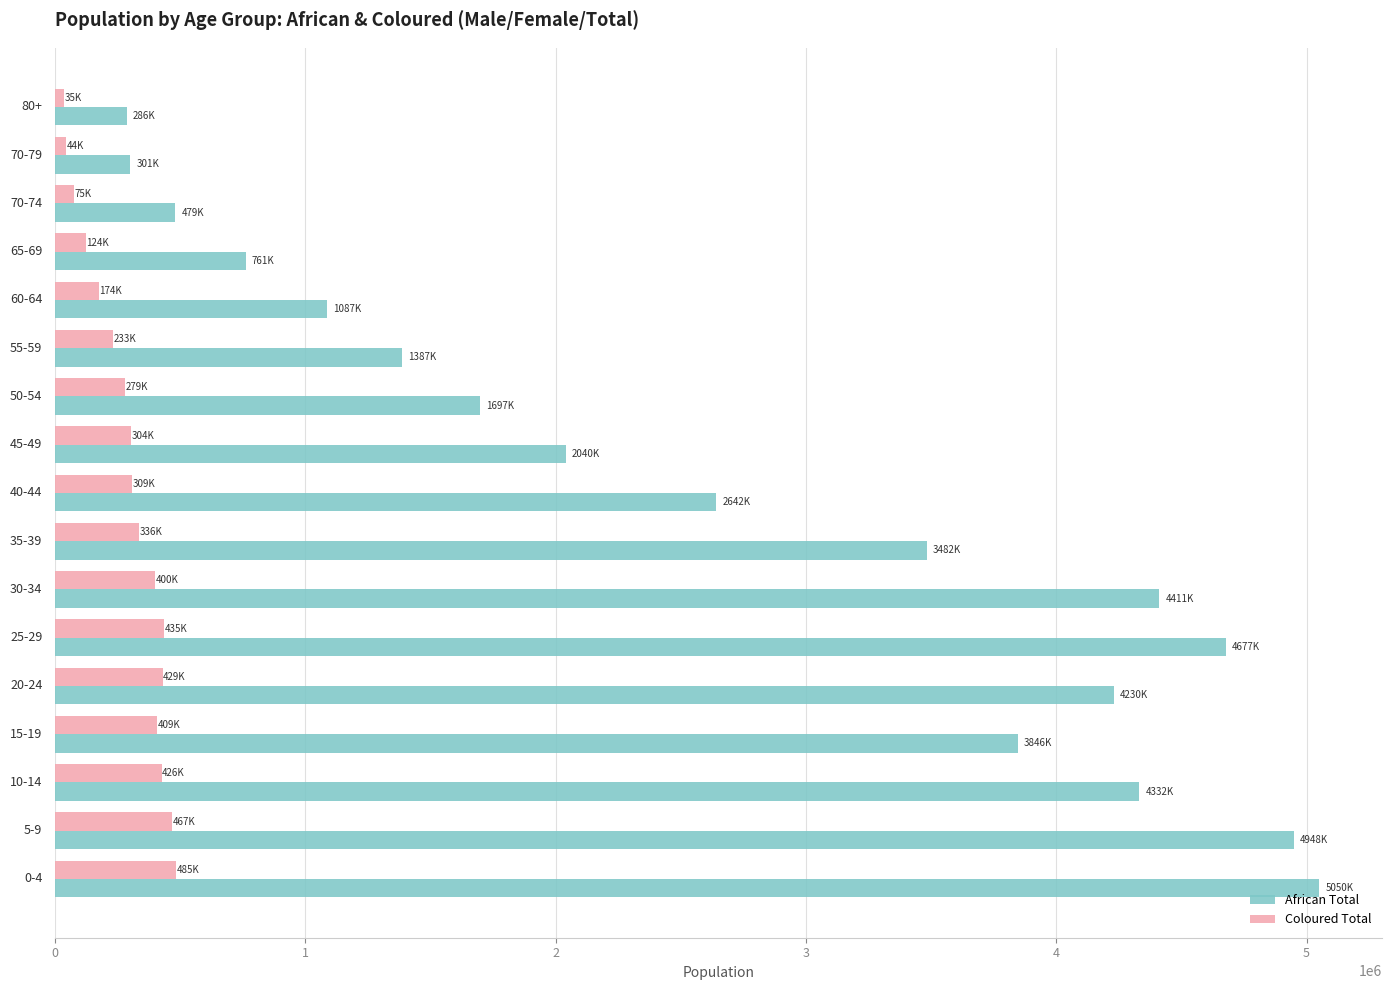

Which series has the largest range (max minus min)?

African Total